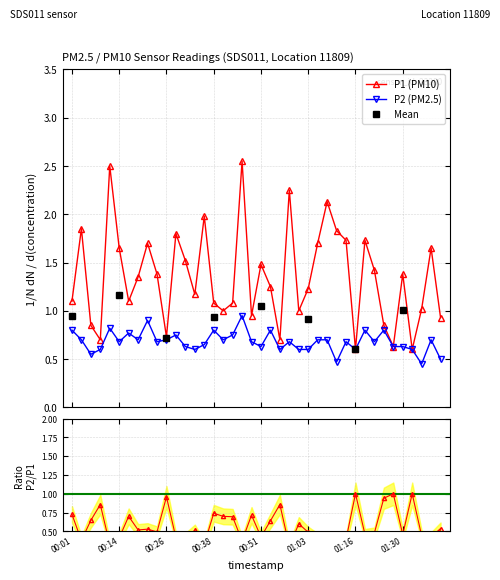

What is the difference between the second highest and second lowest values in the P1 series?

1.9